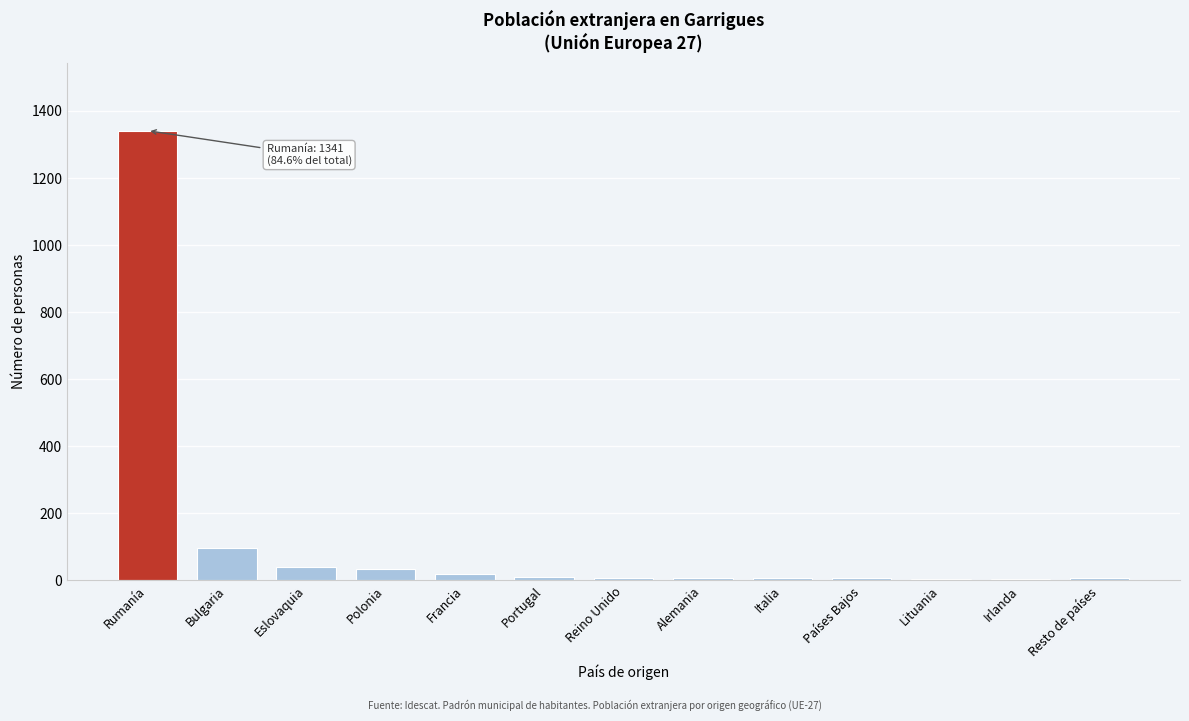

True or false: the data shows 1341 at Rumanía.

True